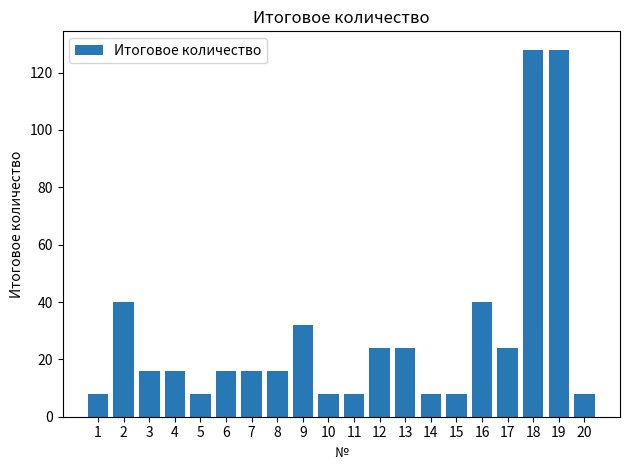

The chart shows a value of 40 at 16. True or false?

True